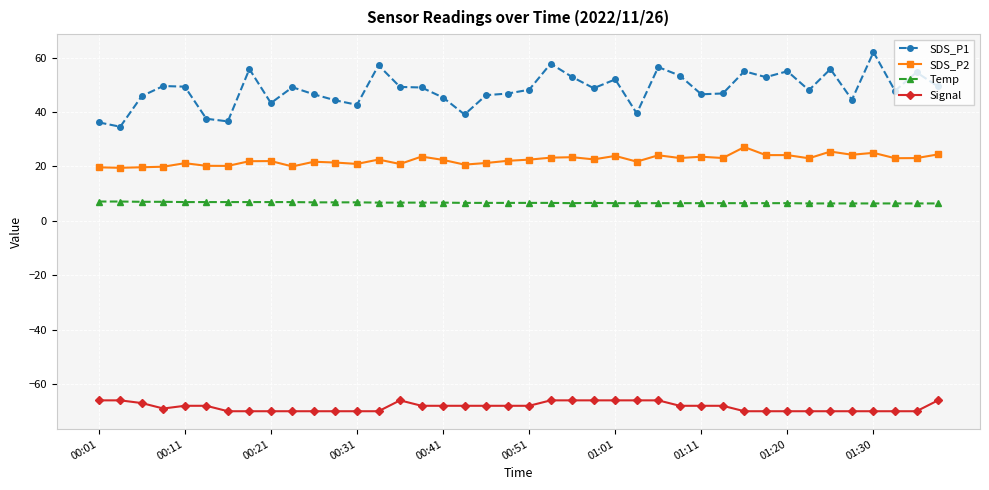

What is the sum of all Signal values?

-2734.0